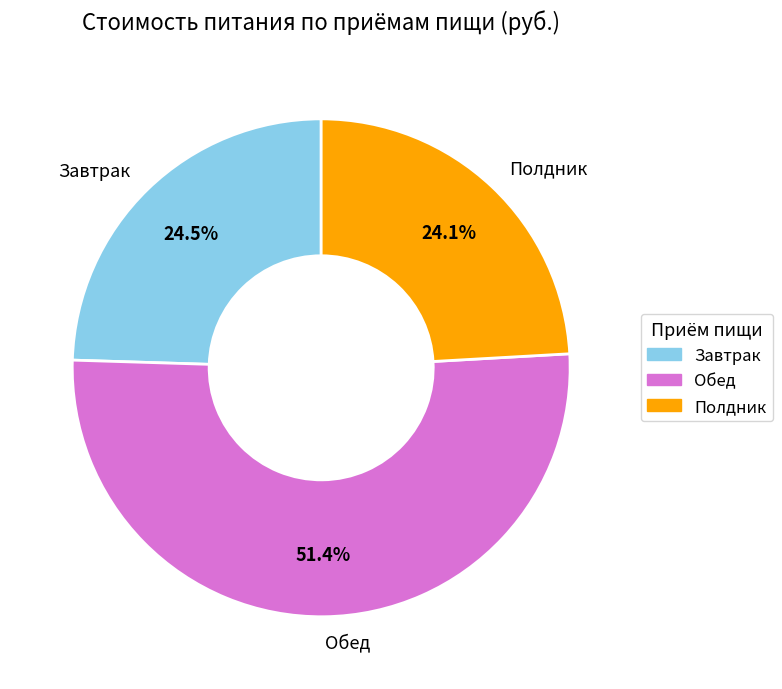

What is the ratio of the value at Полдник to the value at Обед?

0.5